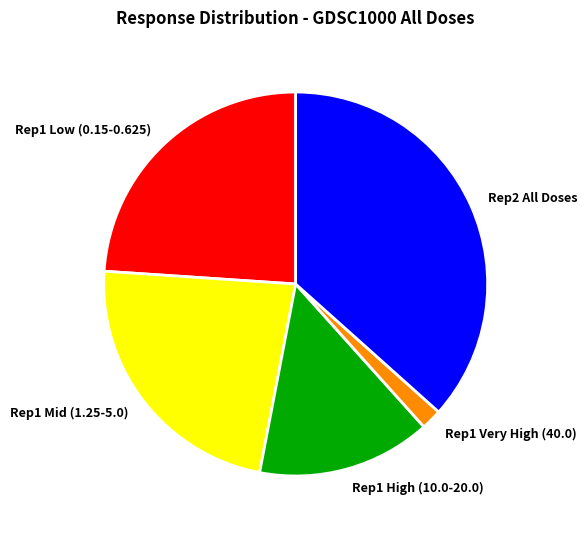

Is the sum of Rep1 Very High (40.0) and Rep1 Mid (1.25-5.0) greater than half?

No